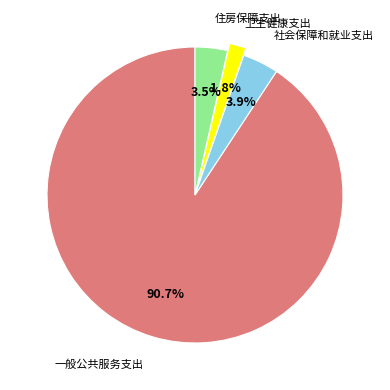

Is the sum of 卫生健康支出 and 一般公共服务支出 greater than half?

Yes